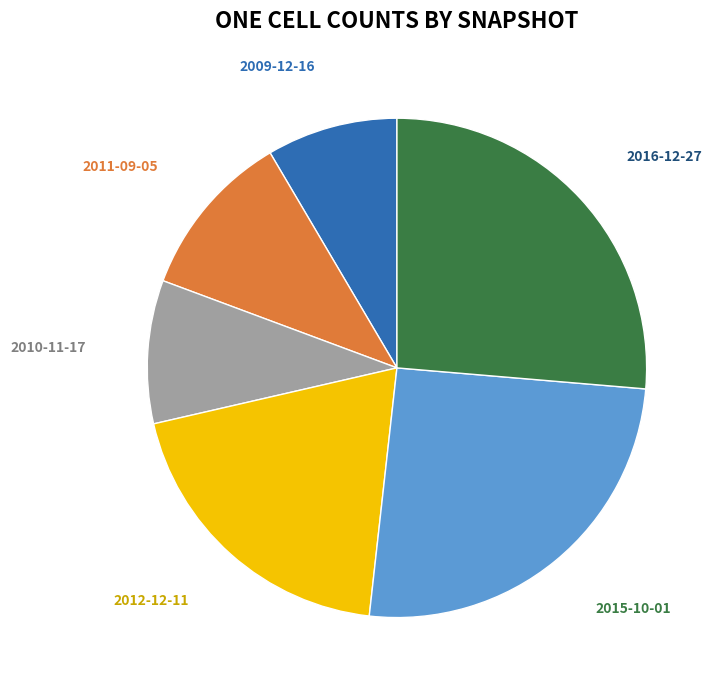

Count the number of slices in the pie.

6